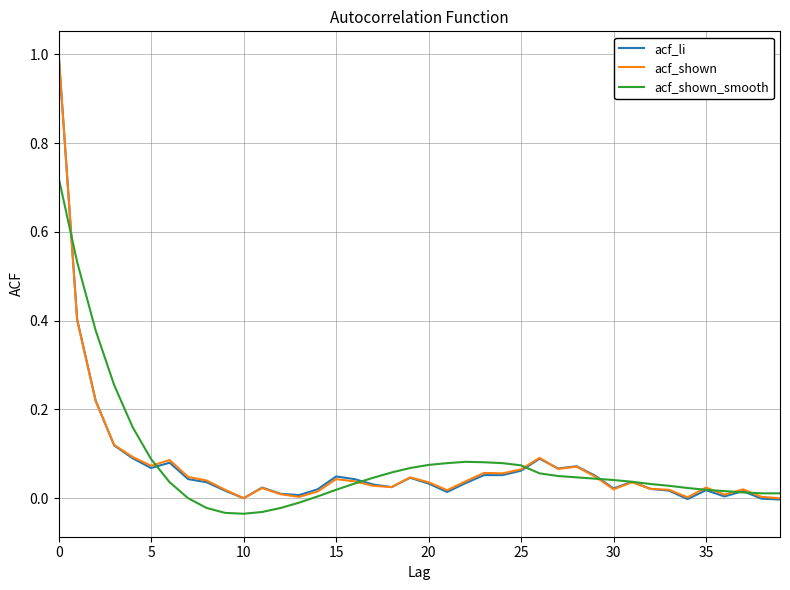

What is the greatest value displayed?

1.0